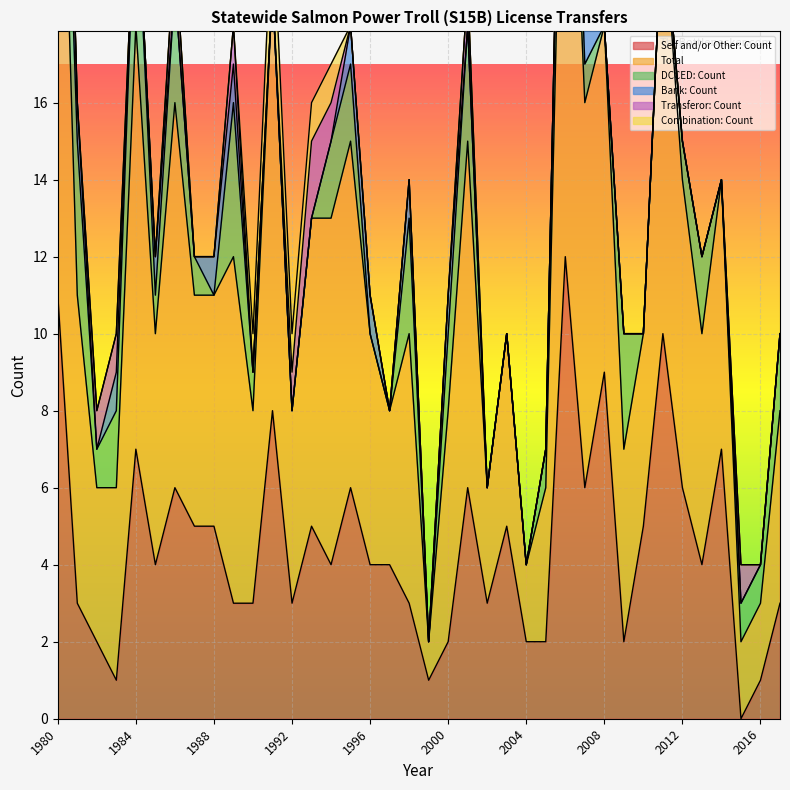

Where is the first local minimum for Transferor: Count?

1981